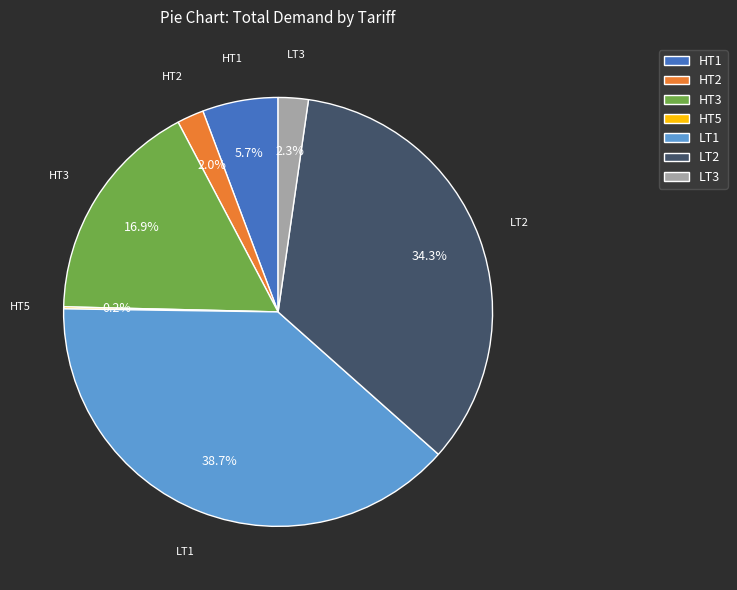

Is HT2 the majority of the pie?

No